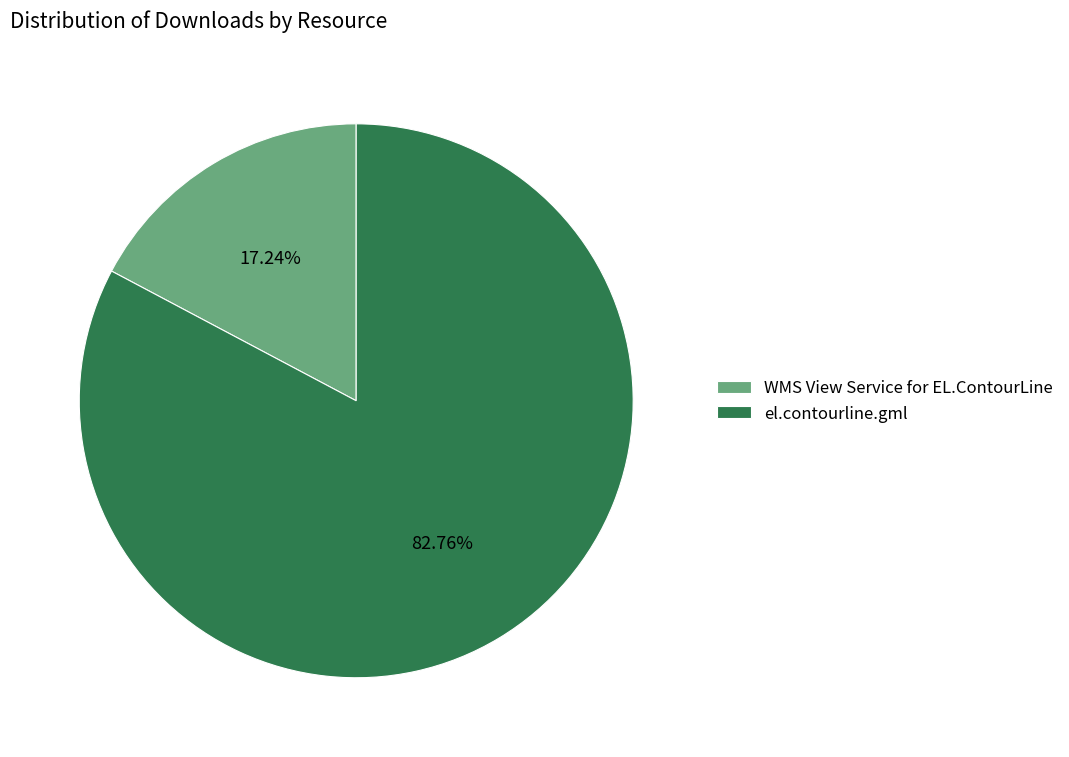

How many slices are in this pie chart?

2